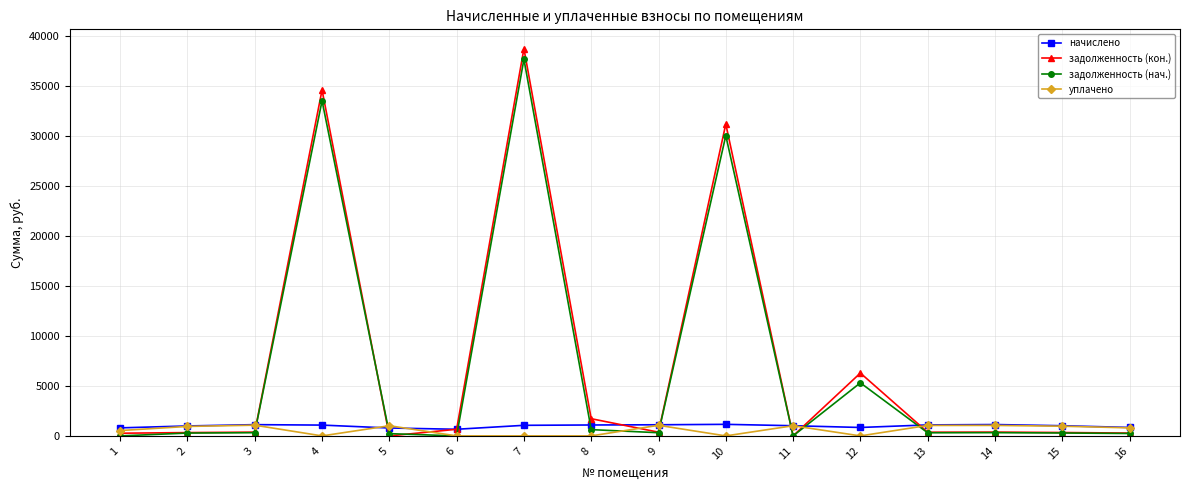

Does the chart display data point markers on the line(s)?

Yes